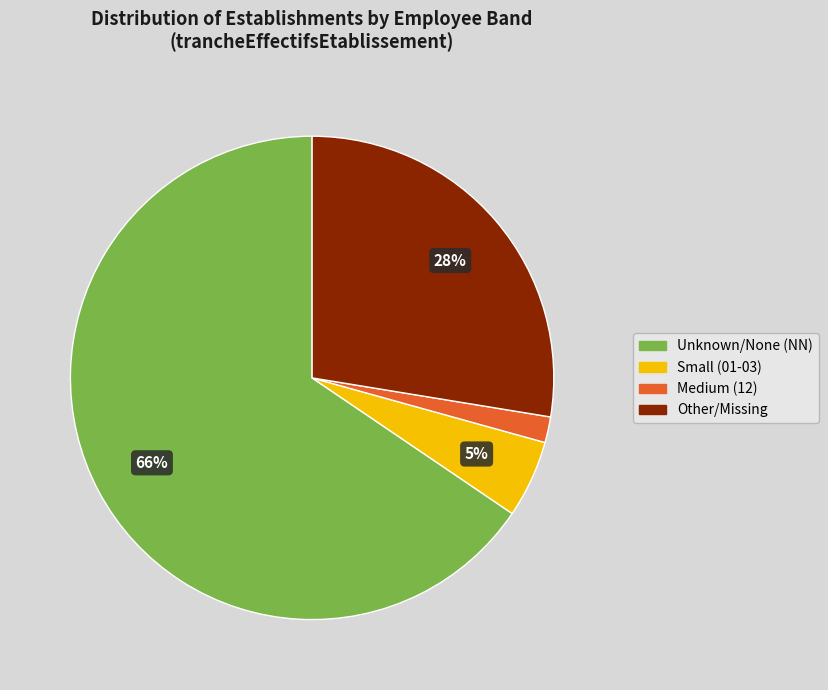

Do Unknown/None (NN) and Other/Missing together represent more than half of the pie?

Yes